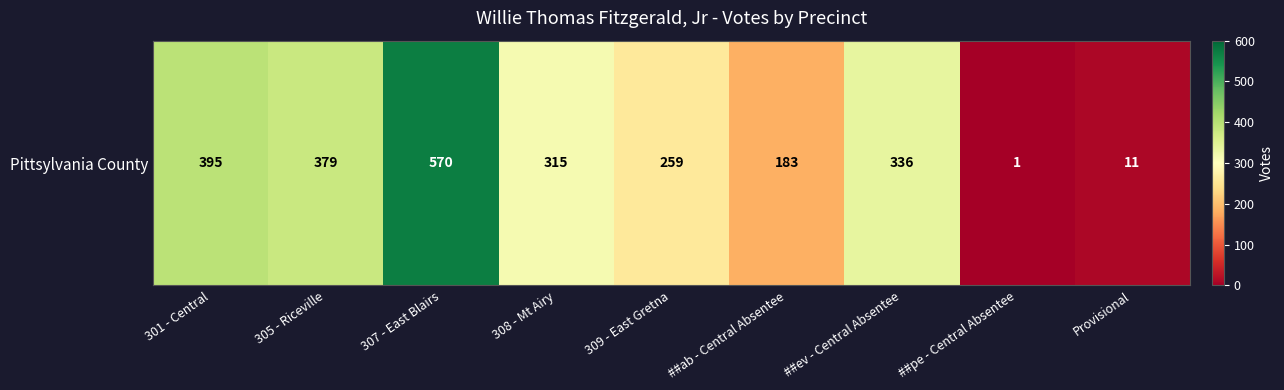

What is the average value?

272